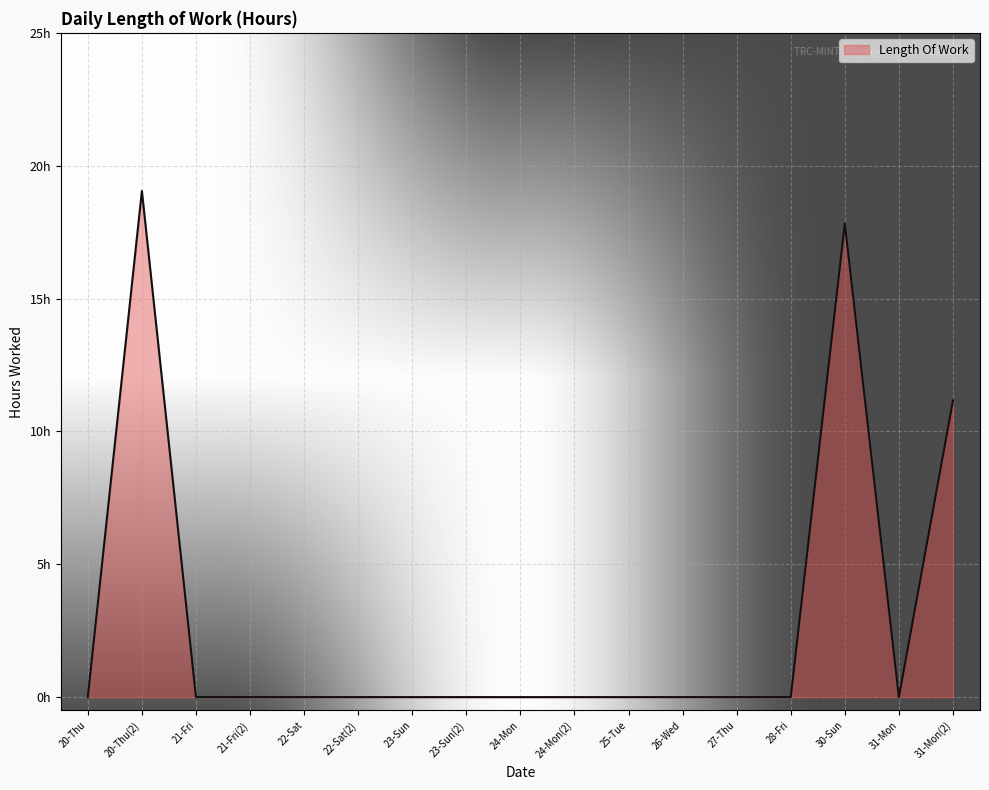

List the labels in order of value, smallest first.

20-Thu, 21-Fri, 21-Fri(2), 22-Sat, 22-Sat(2), 23-Sun, 23-Sun(2), 24-Mon, 24-Mon(2), 25-Tue, 26-Wed, 27-Thu, 28-Fri, 31-Mon, 31-Mon(2), 30-Sun, 20-Thu(2)